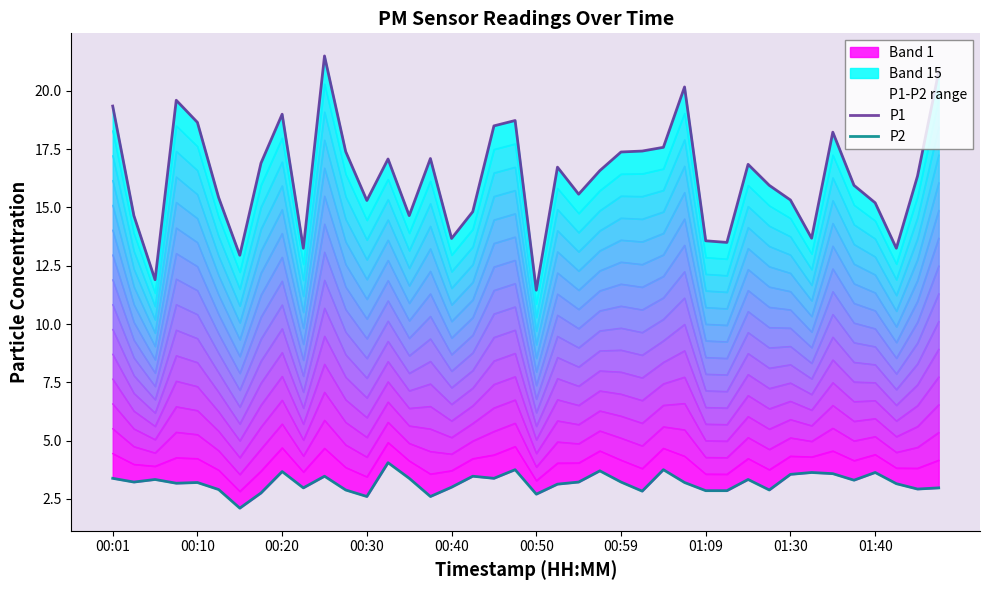

What is the average value of the P2 series?

3.2